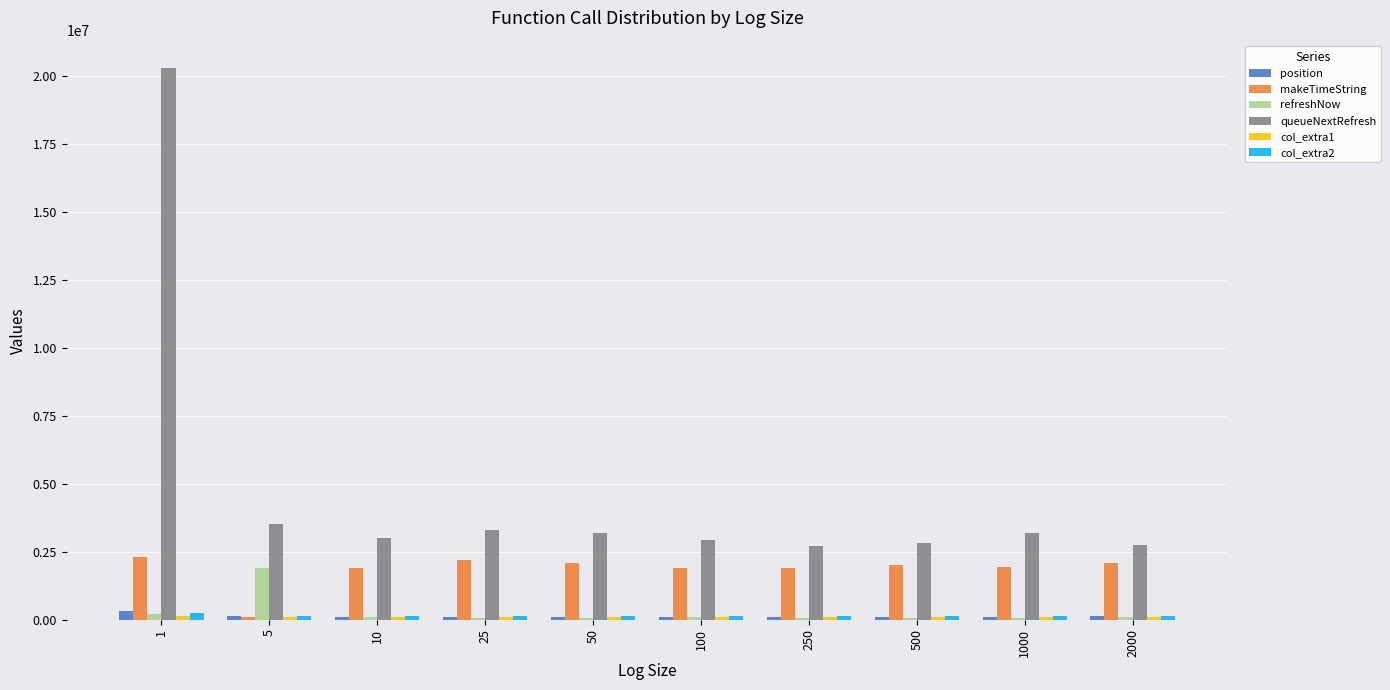

What is the sum of all refreshNow values?

2685545